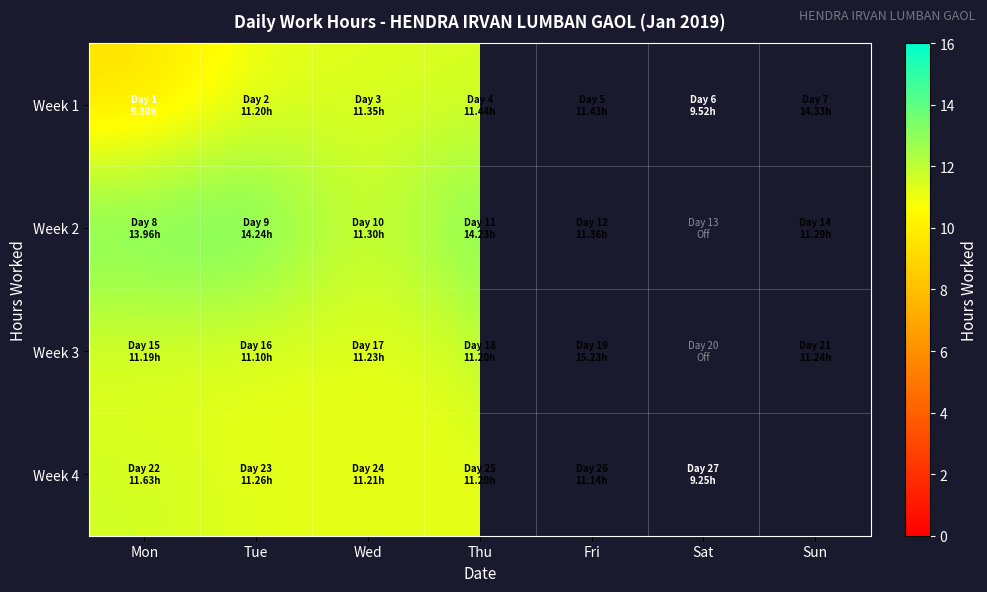

Where does the Week 1 series first go above 11?

Tue